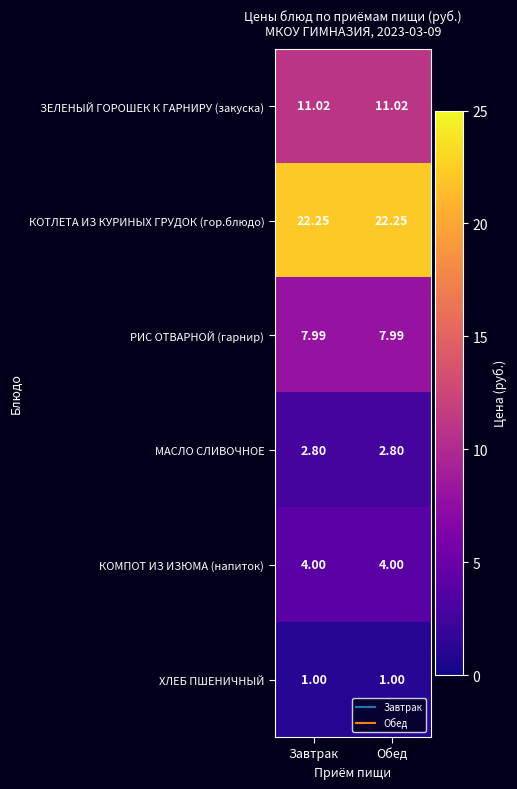

Is the value of МАСЛО СЛИВОЧНОЕ at Завтрак greater than the value of РИС ОТВАРНОЙ (гарнир) at Обед?

No